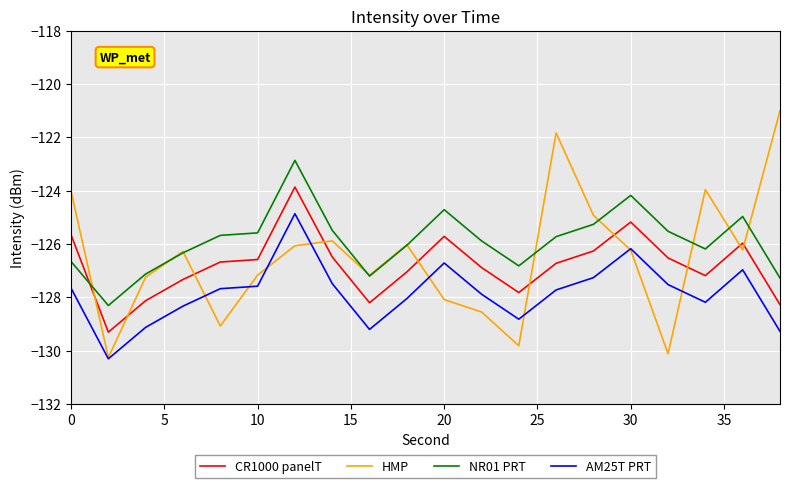

How many lines are shown in the chart?

4